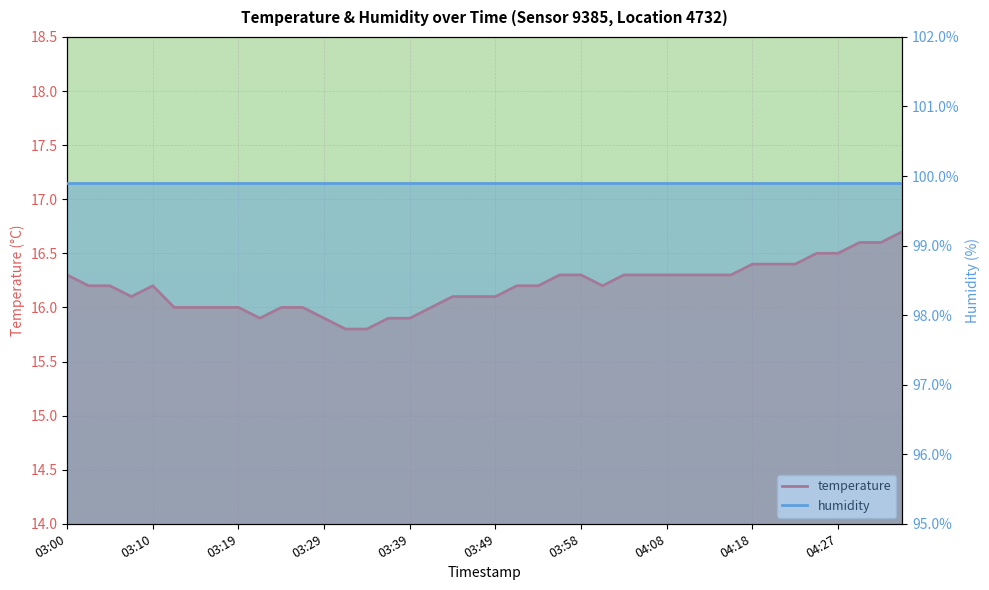

At 22, list the series in order from smallest to largest.

temperature, humidity